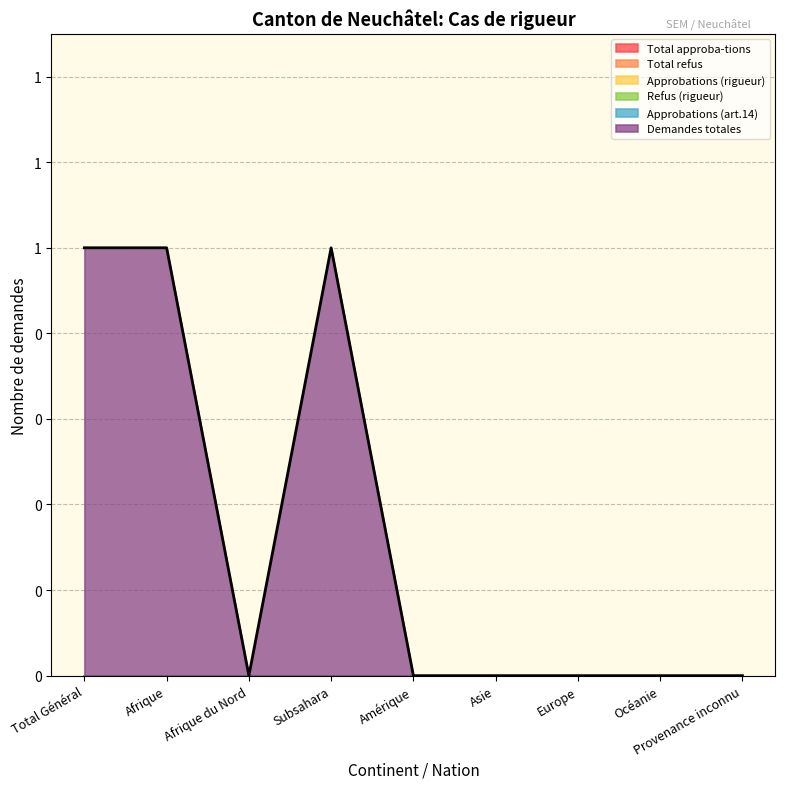

Rank the series at Amérique from highest to lowest value.

Total approba-tions, Total refus, Approbations (rigueur), Refus (rigueur), Approbations (art.14), Demandes totales